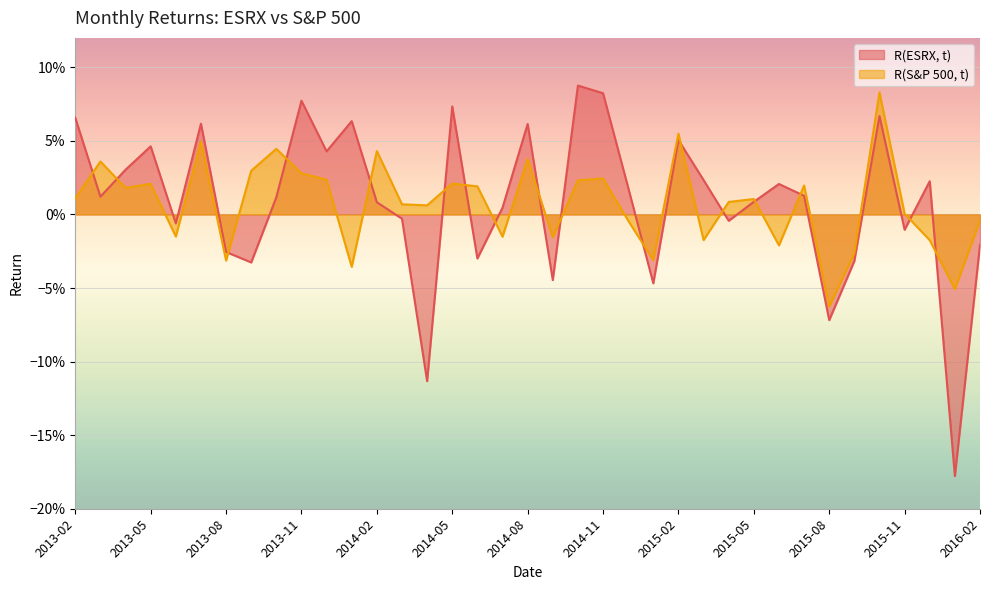

What is the spread (max minus min) of values at 2016-01?

0.1